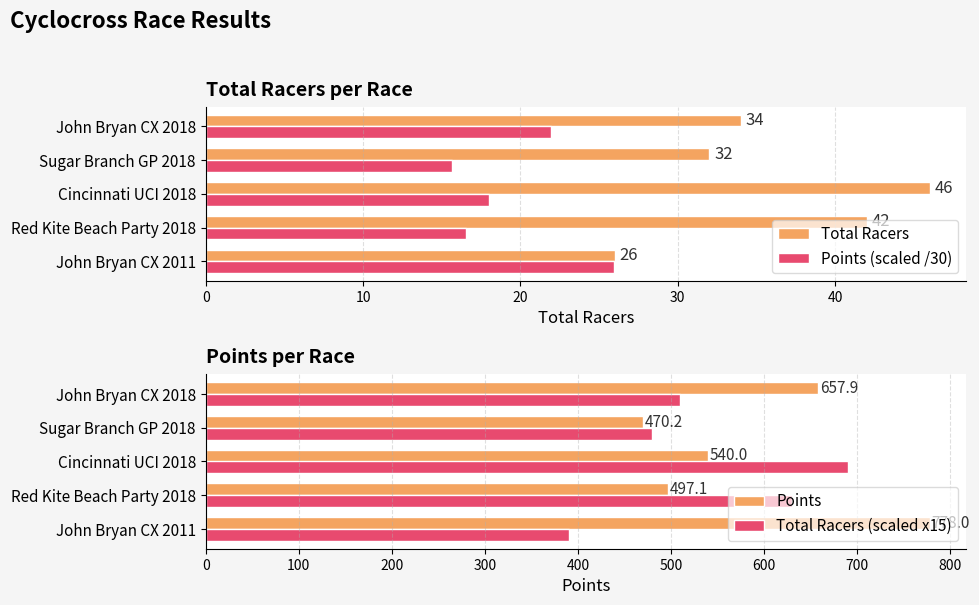

What is the sum of all Total Racers (scaled x15) values?

2700.0